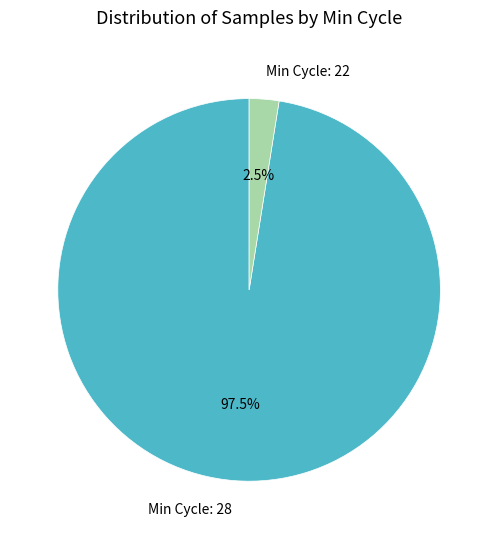

Does Min Cycle: 28 represent more than half of the total?

Yes